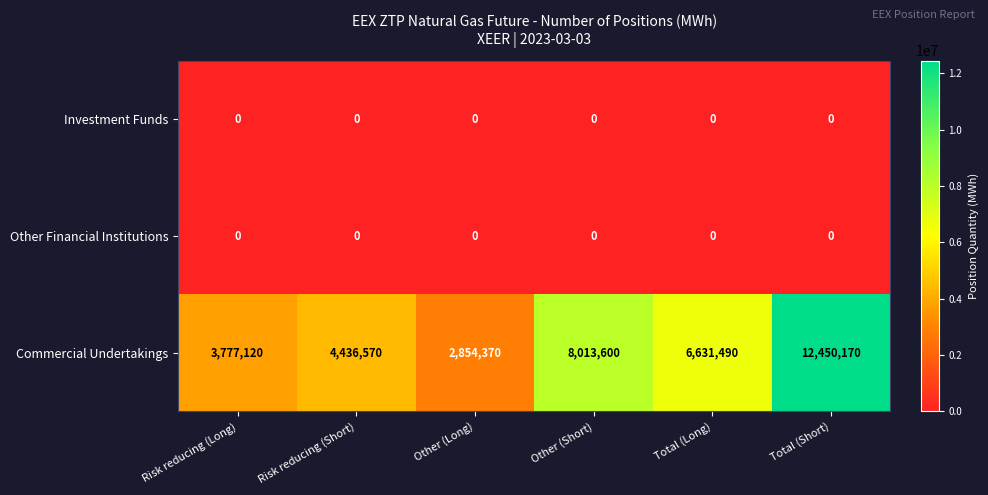

What is the difference between the highest and lowest values at Total (Short)?

12450170